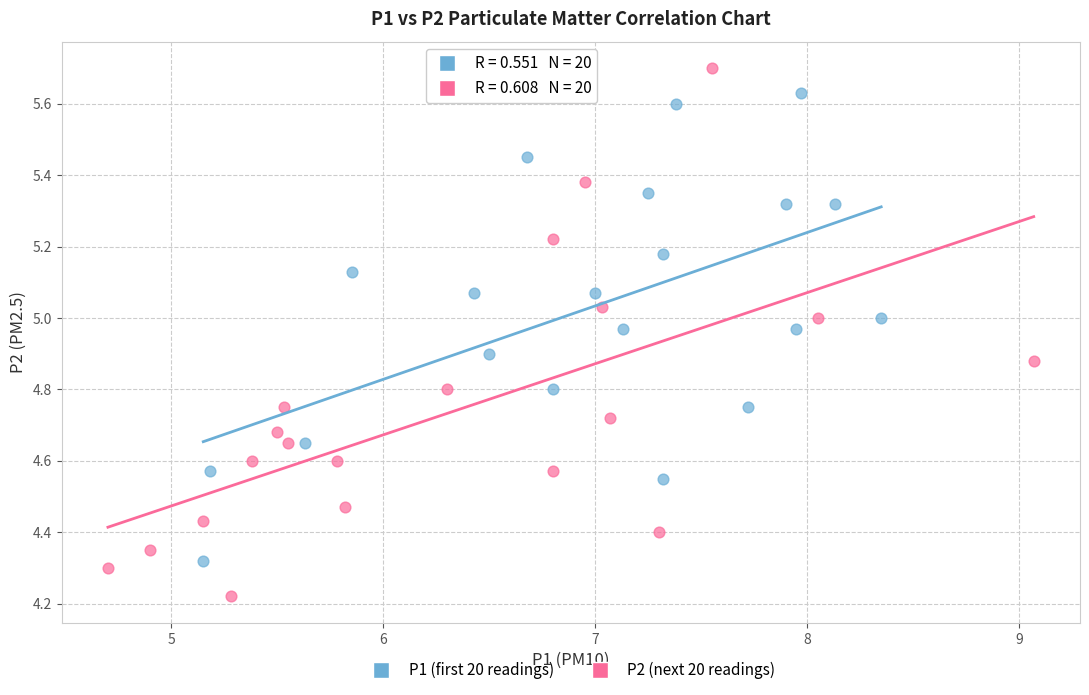

Which series reaches the minimum Y coordinate?

P2 (next 20 readings)